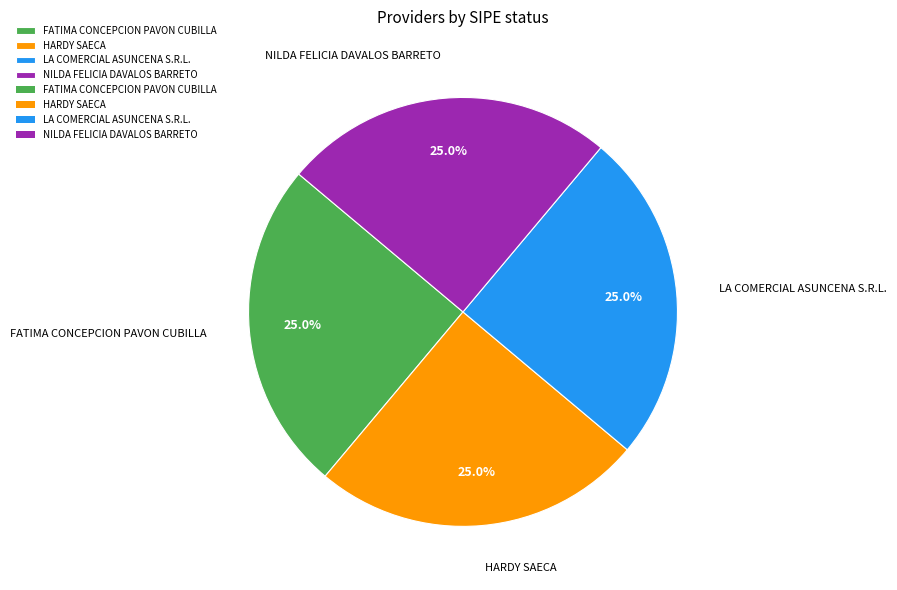

How many slices are in this pie chart?

4